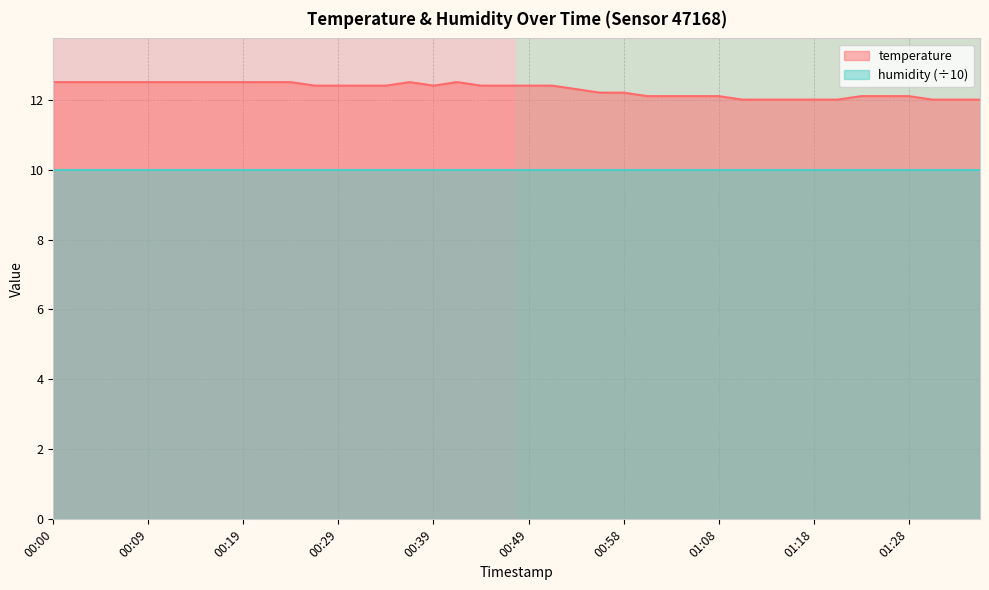

What is the lowest value of the temperature series?

12.0